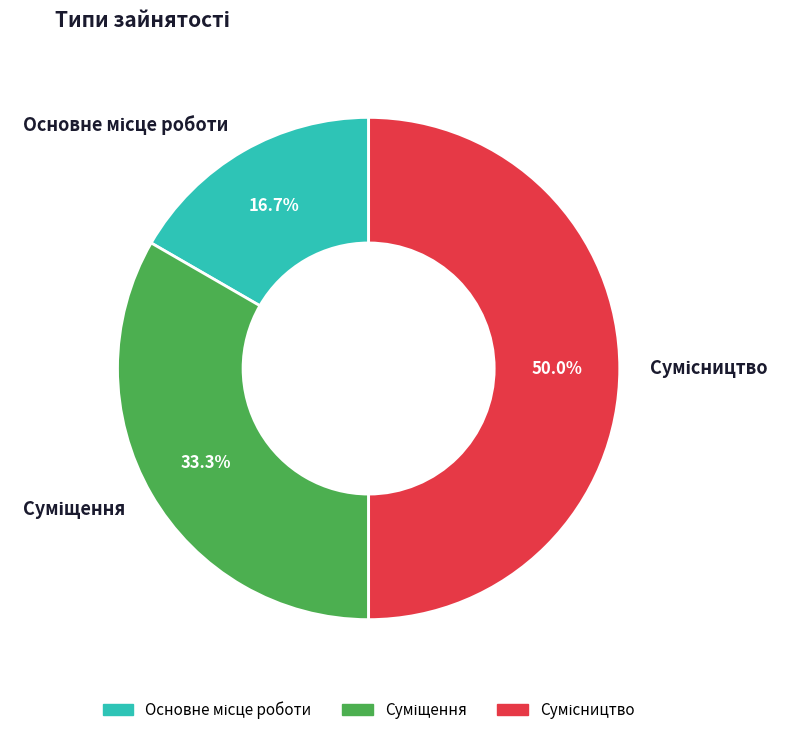

Which category has the biggest portion of the pie?

Сумісництво